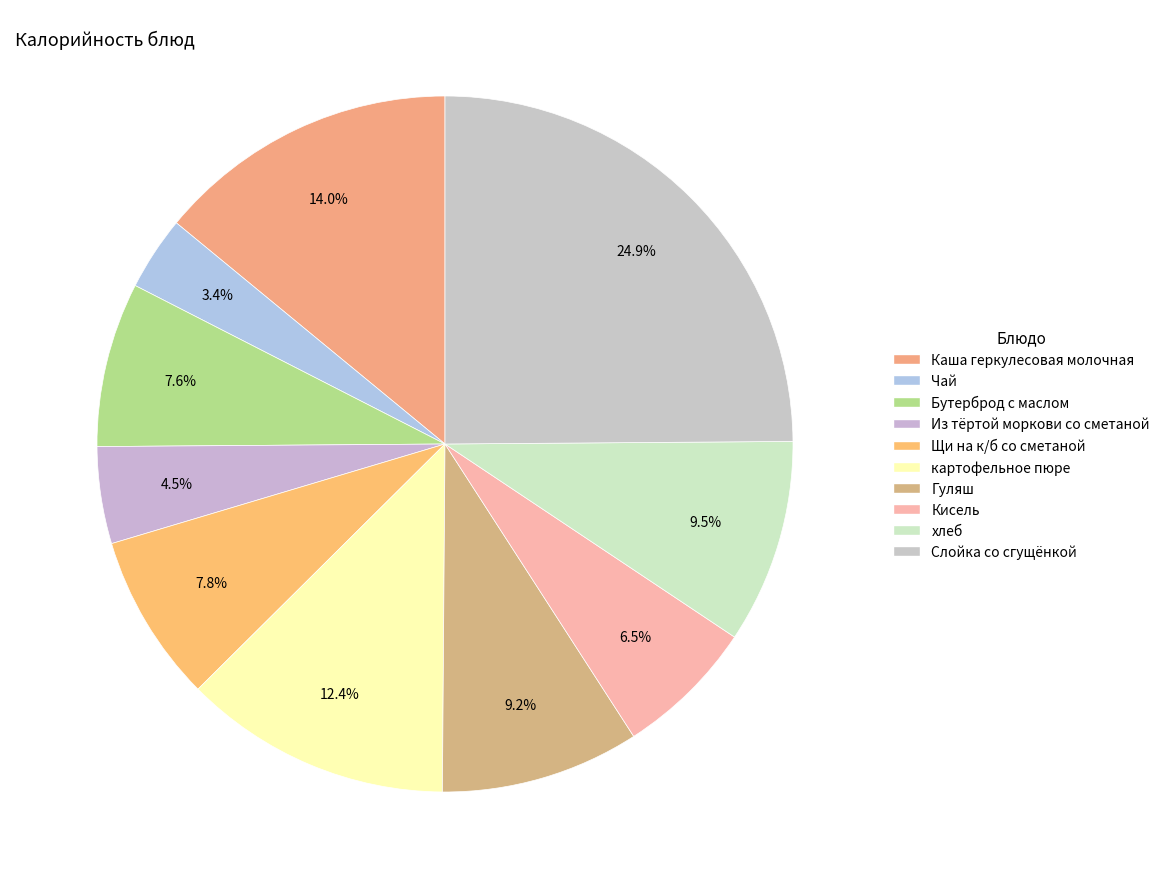

How many slices are in this pie chart?

10